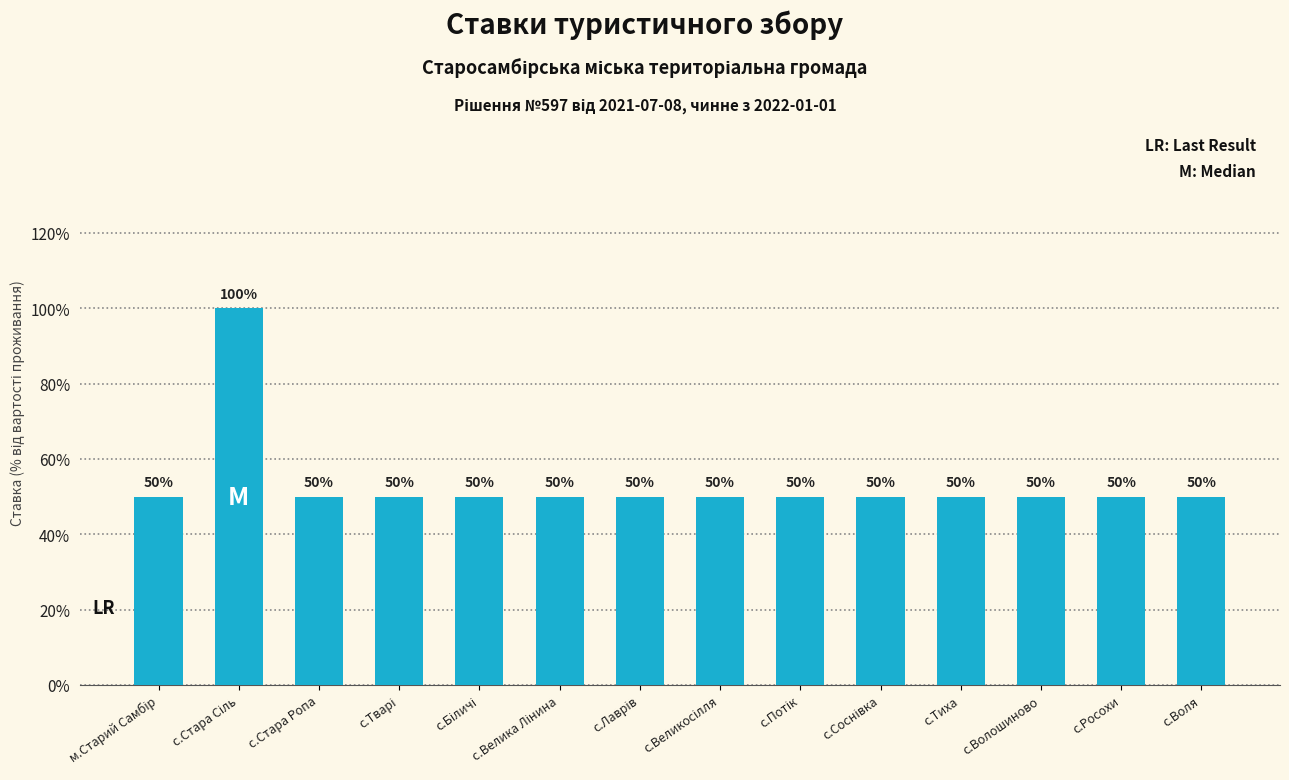

List the labels in order of value, largest first.

с.Стара Сіль, м.Старий Самбір, с.Стара Ропа, с.Тварі, с.Біличі, с.Велика Лінина, с.Лаврів, с.Великосілля, с.Потік, с.Соснівка, с.Тиха, с.Волошиново, с.Росохи, с.Воля